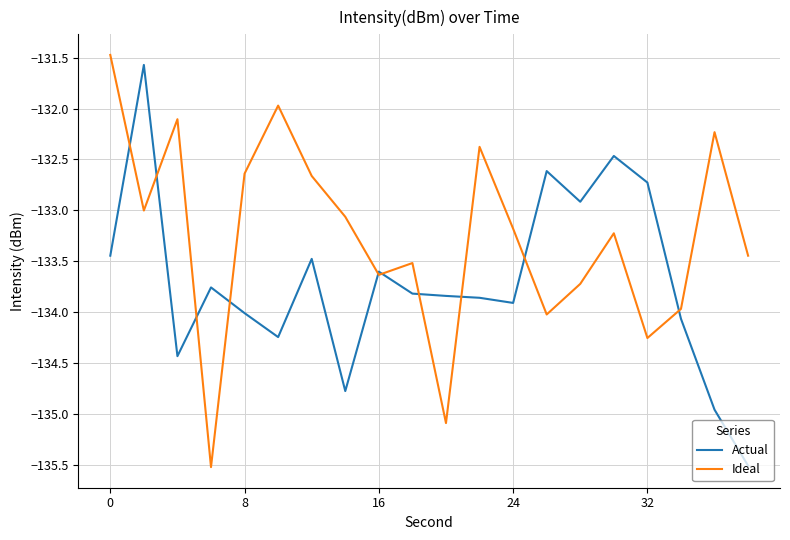

What is the minimum value for Actual?

-135.5